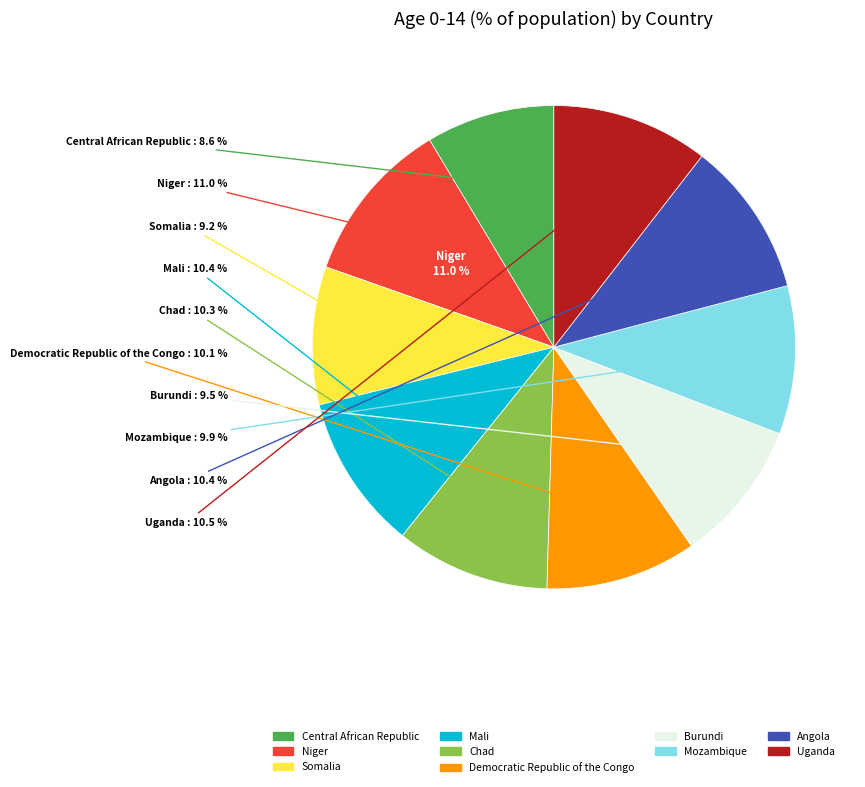

Count the number of slices in the pie.

10